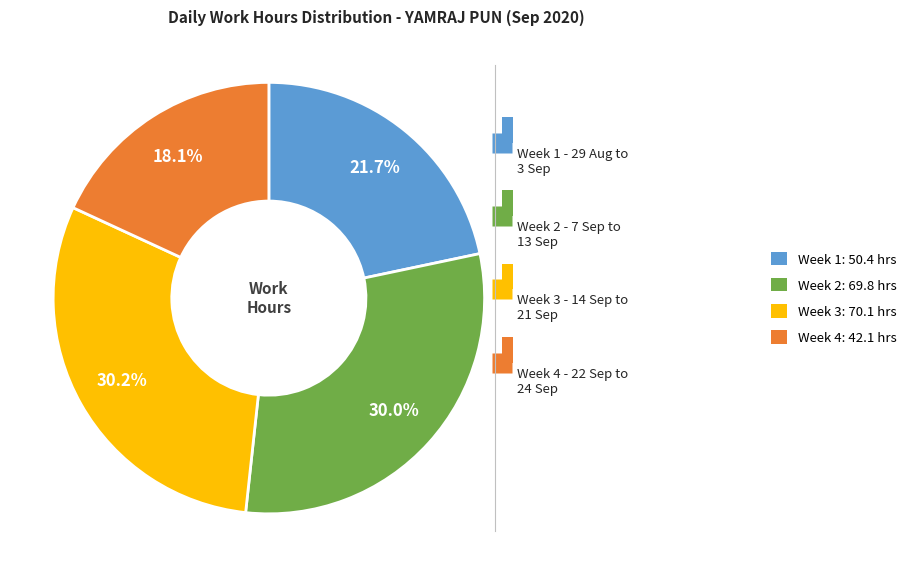

How many segments does this pie chart have?

4